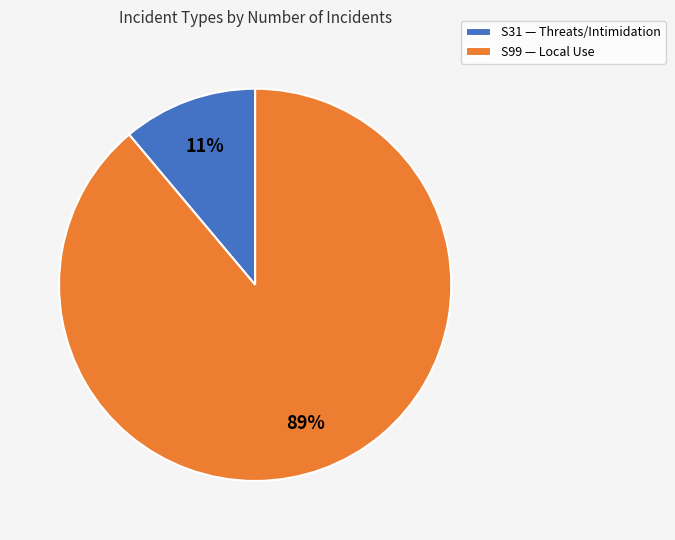

How many slices are in this pie chart?

2